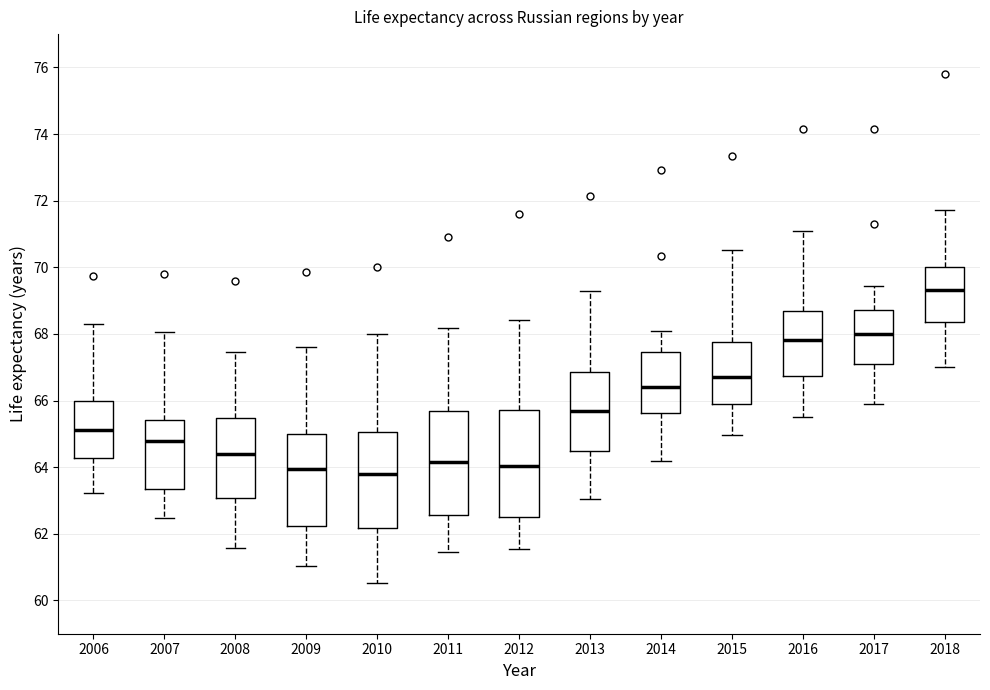

Reading left to right, read every box against the y-axis: the position of its median line, the range the box covers, and the ends of its whiskers. The values are not printed on the chart, so give them approximately, as read against the axis.

2006: median 65.2, box 64.2 to 66.0, whiskers 63.2 to 68.4
2007: median 64.8, box 63.4 to 65.4, whiskers 62.4 to 68.0
2008: median 64.4, box 63.0 to 65.4, whiskers 61.6 to 67.4
2009: median 64.0, box 62.2 to 65.0, whiskers 61.0 to 67.6
2010: median 63.8, box 62.2 to 65.0, whiskers 60.6 to 68.0
2011: median 64.2, box 62.6 to 65.6, whiskers 61.4 to 68.2
2012: median 64.0, box 62.6 to 65.8, whiskers 61.6 to 68.4
2013: median 65.6, box 64.4 to 66.8, whiskers 63.0 to 69.2
2014: median 66.4, box 65.6 to 67.4, whiskers 64.2 to 68.0
2015: median 66.8, box 65.8 to 67.8, whiskers 65.0 to 70.6
2016: median 67.8, box 66.8 to 68.6, whiskers 65.6 to 71.2
2017: median 68.0, box 67.2 to 68.8, whiskers 66.0 to 69.4
2018: median 69.4, box 68.4 to 70.0, whiskers 67.0 to 71.8